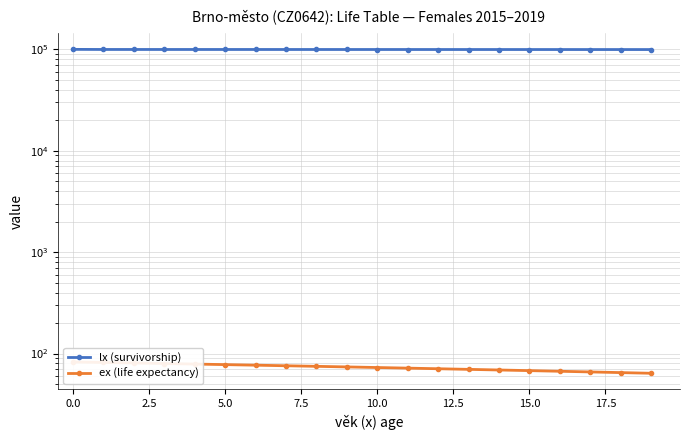

Between 10 and 14, which series saw the biggest shift?

lx (survivorship)